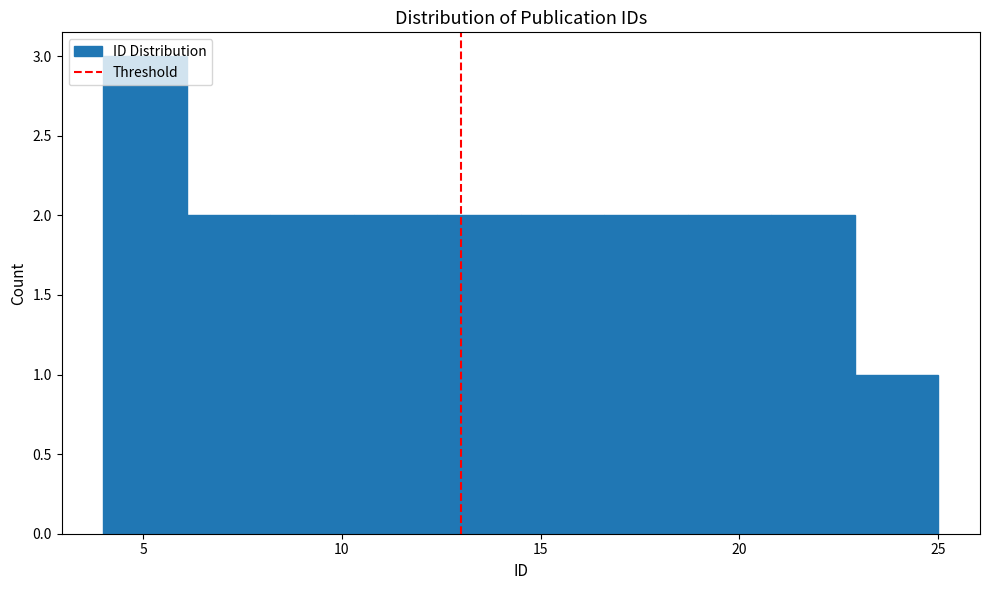

What is the height of the bar covering 4.0 to 6.1 on the x-axis? Neither the bar edges nor the heights are printed on the chart, so give them approximately, as read against the axes.

3